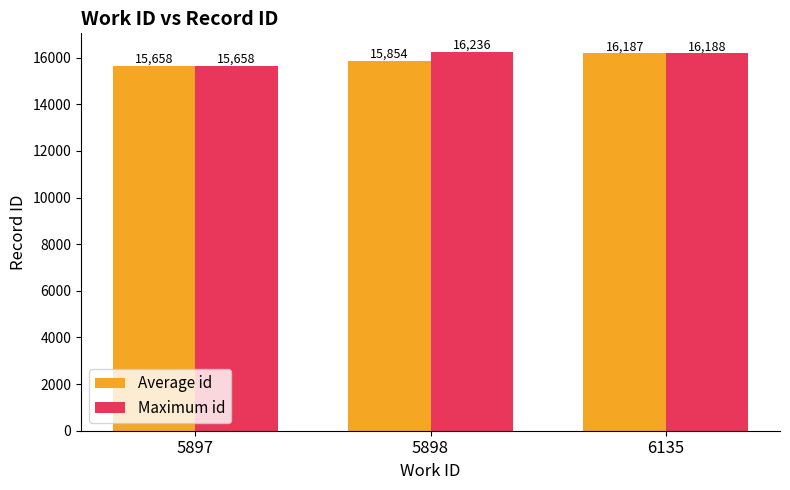

Read the Average id value at 5898.

15854.2